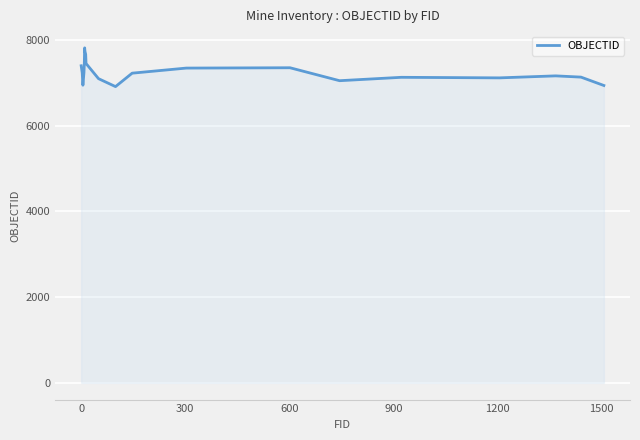

What is the minimum value shown in the chart?

6910.0